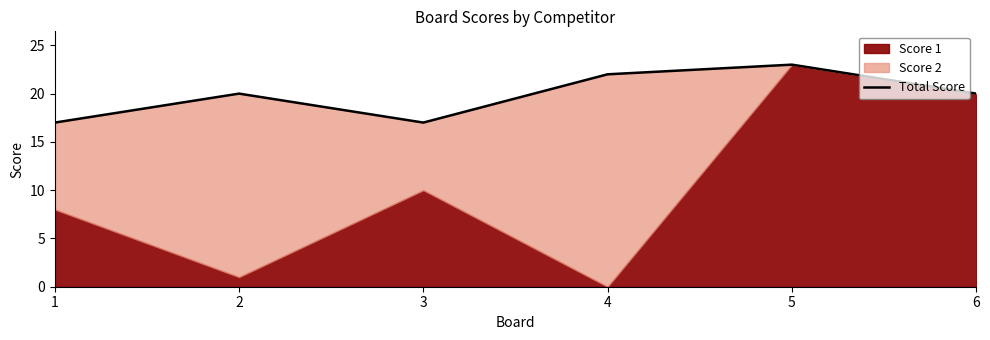

Reading left to right, what are all the values shown in this chart?

17	20	17	22	23	20